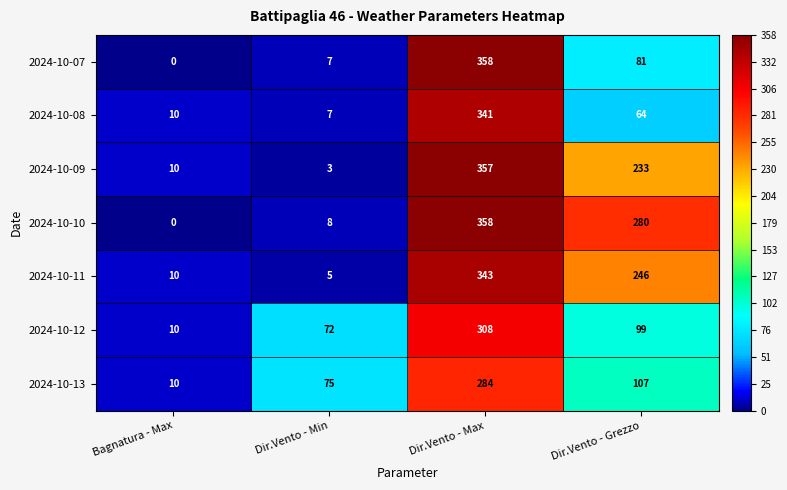

At which category is the sum across all series the highest?

Dir.Vento - Max